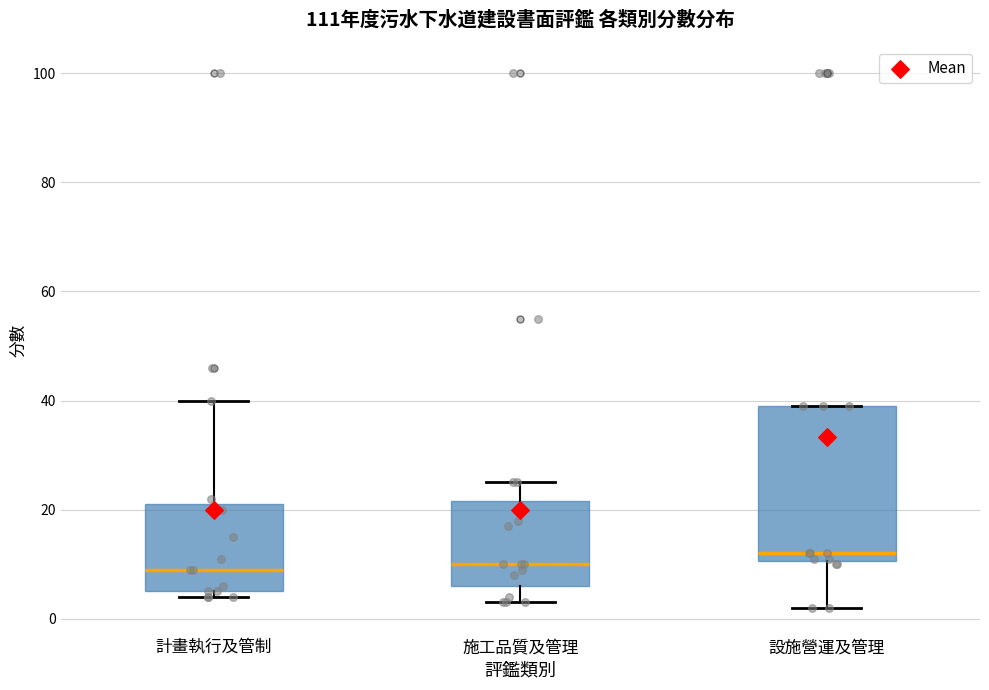

Where does the median line of the box for 計畫執行及管制 sit on the y-axis? The values are not printed on the chart, so give them approximately, as read against the axis.

10